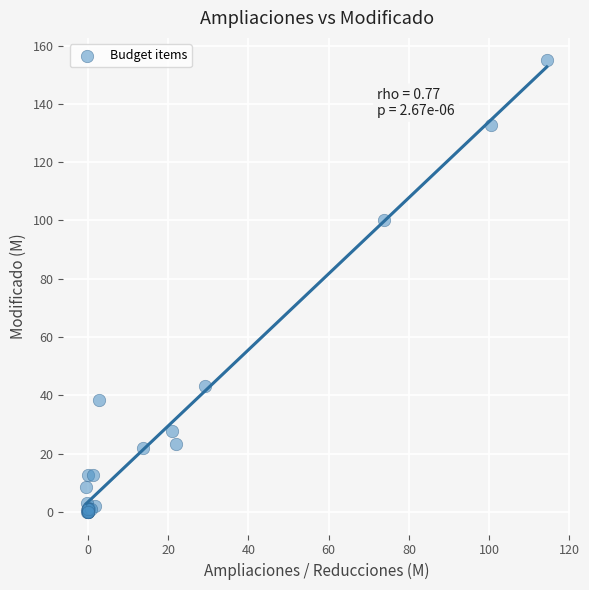

What Y value in the scatter plot is closest to 77?

100.2